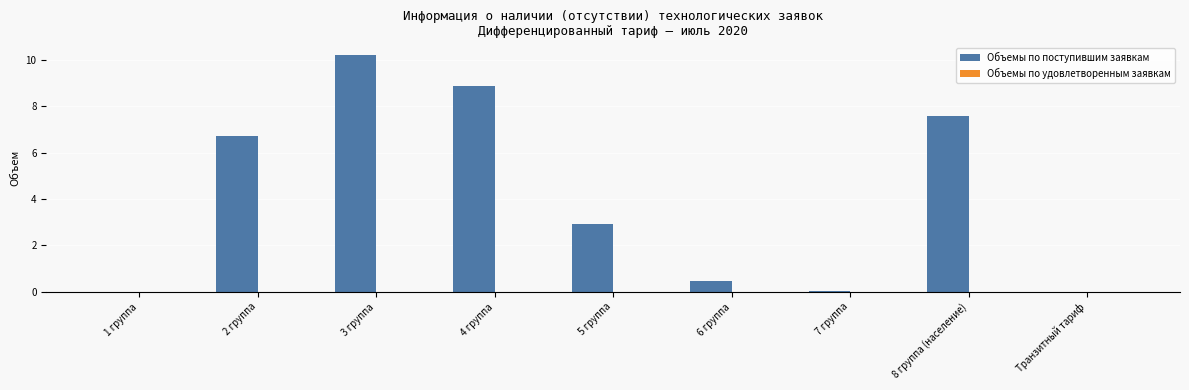

The value at 2 группа is 6.7. True or false?

True